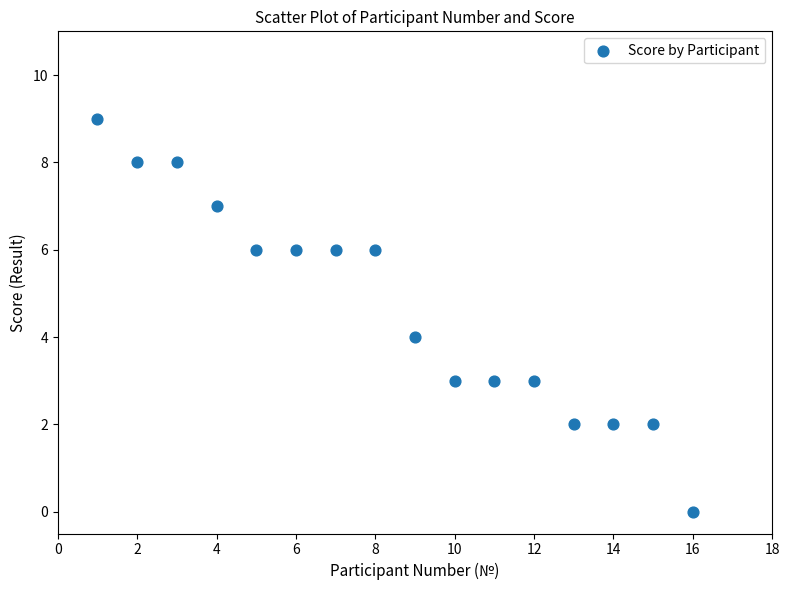

What is the range of X values (max minus min)?

15